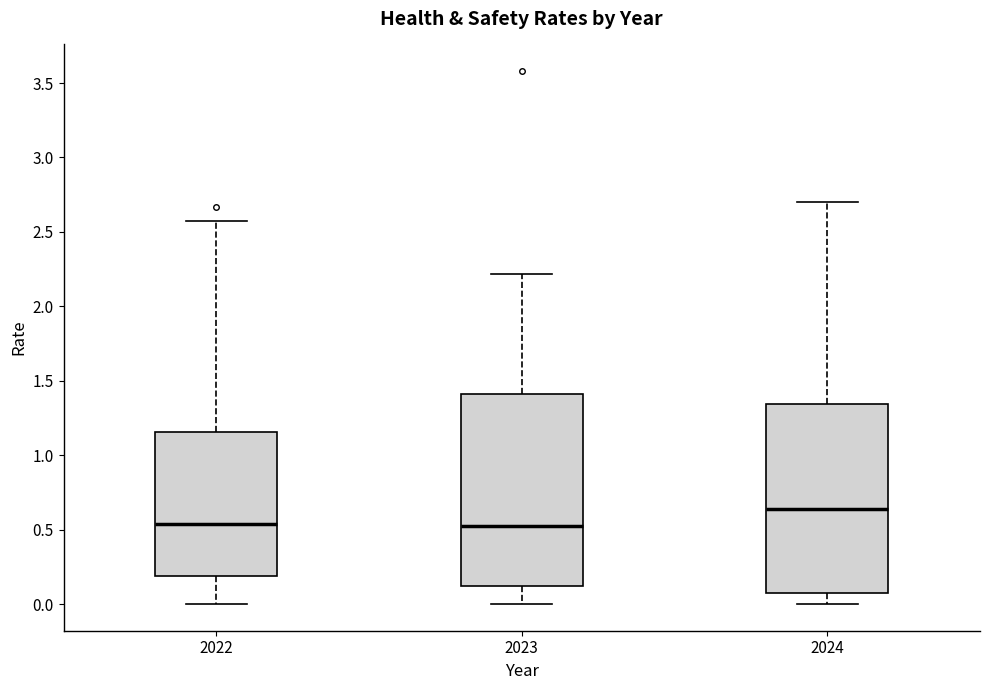

Reading left to right, transcribe this box plot: for each box, give where its median line is, the range the box spans, and where its two whiskers end, as read against the y-axis. The values are not printed on the chart, so give them approximately, as read against the axis.

2022: median 0.55, box 0.20 to 1.15, whiskers 0.00 to 2.55
2023: median 0.55, box 0.10 to 1.40, whiskers 0.00 to 2.20
2024: median 0.65, box 0.05 to 1.35, whiskers 0.00 to 2.70